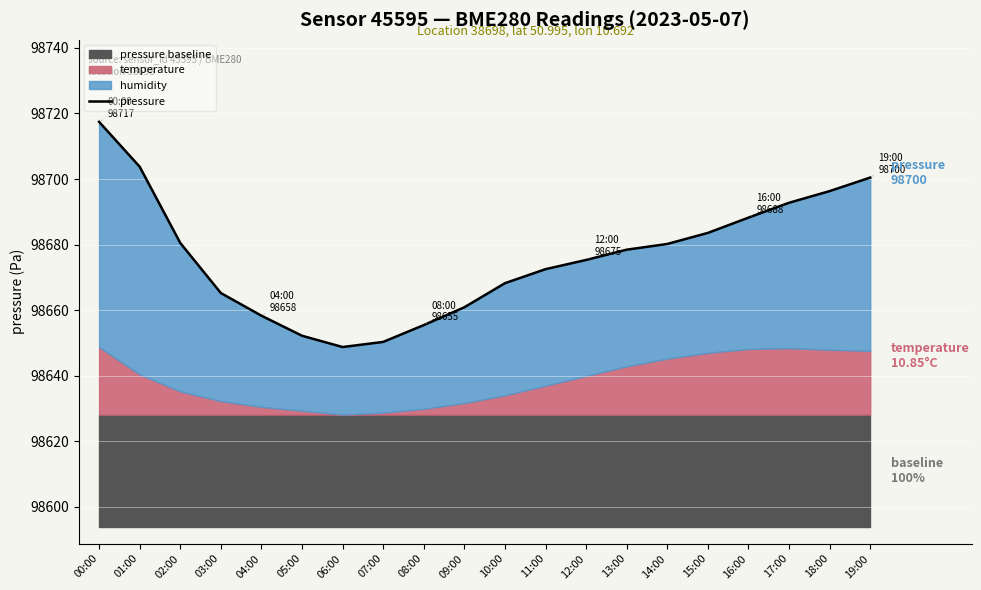

List the labels in order of value, smallest first.

06:00, 07:00, 05:00, 08:00, 04:00, 09:00, 03:00, 10:00, 11:00, 12:00, 13:00, 14:00, 02:00, 15:00, 16:00, 17:00, 18:00, 19:00, 01:00, 00:00